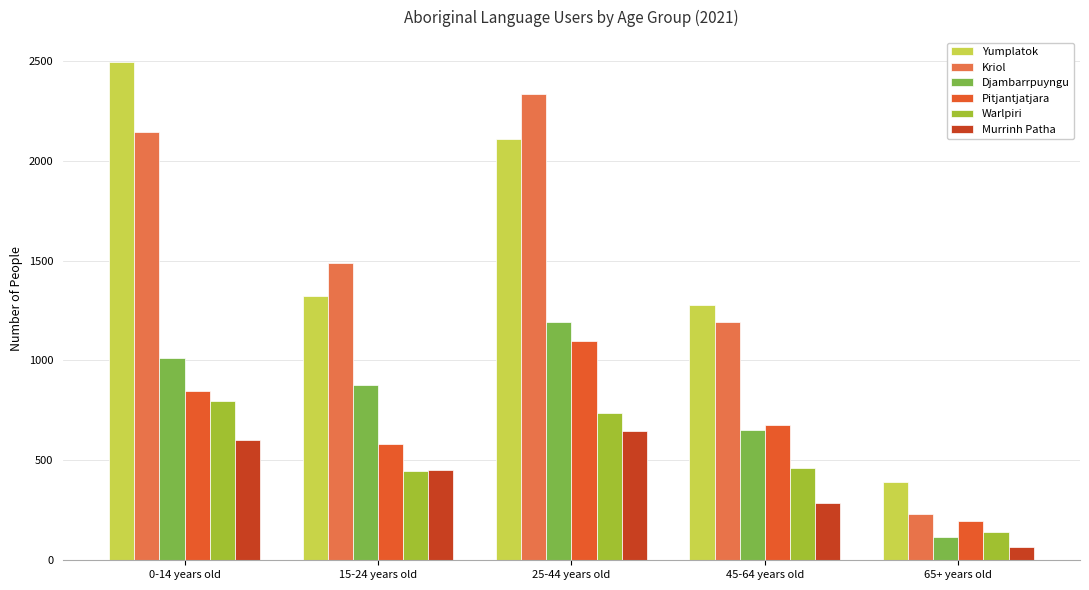

What is the value of the Pitjantjatjara bar at the 2nd from the left?

584